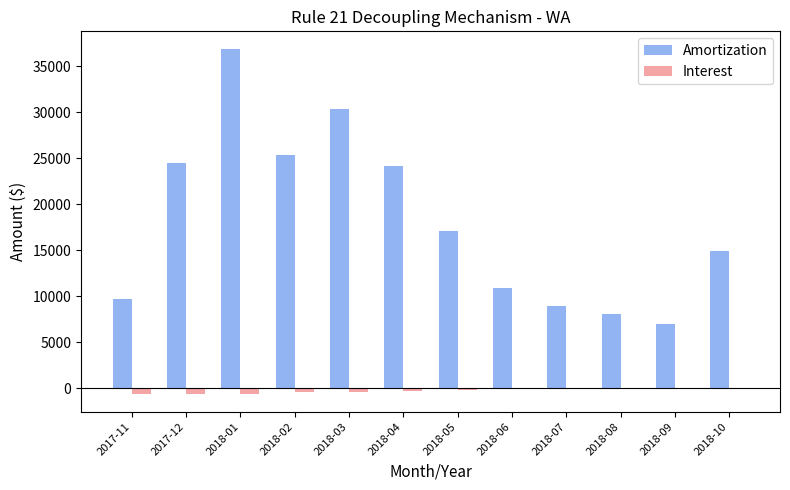

Which category has the highest value in the Amortization series?

2018-01